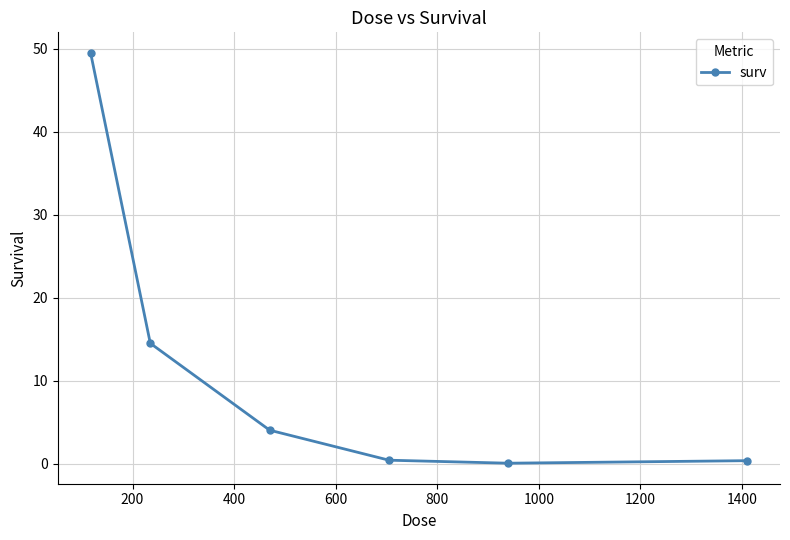

How many values exceed 4?

3